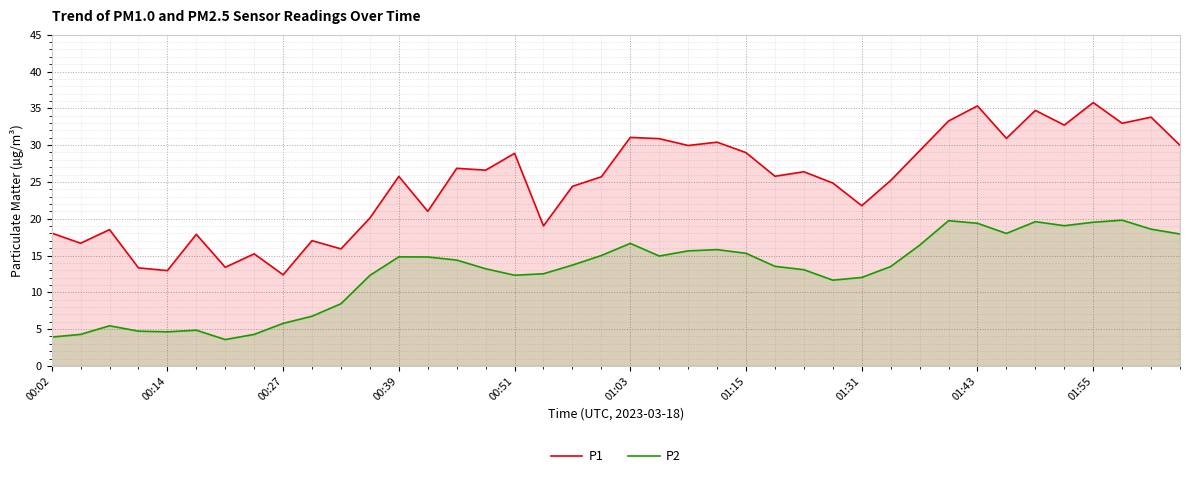

Rank the series by their maximum value, from highest to lowest.

P1, P2